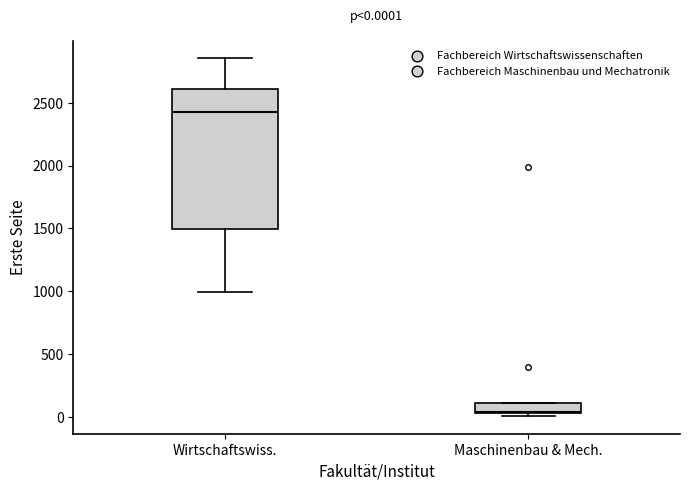

Which box's median line is the lowest?

Maschinenbau & Mech.